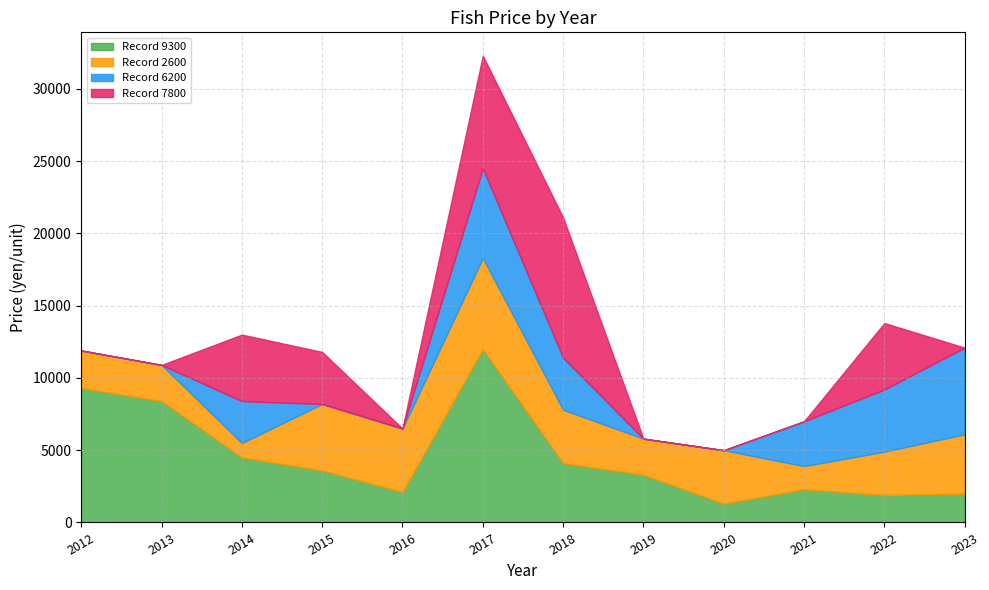

The value of Record 9300 at 2012 is 9300. True or false?

True